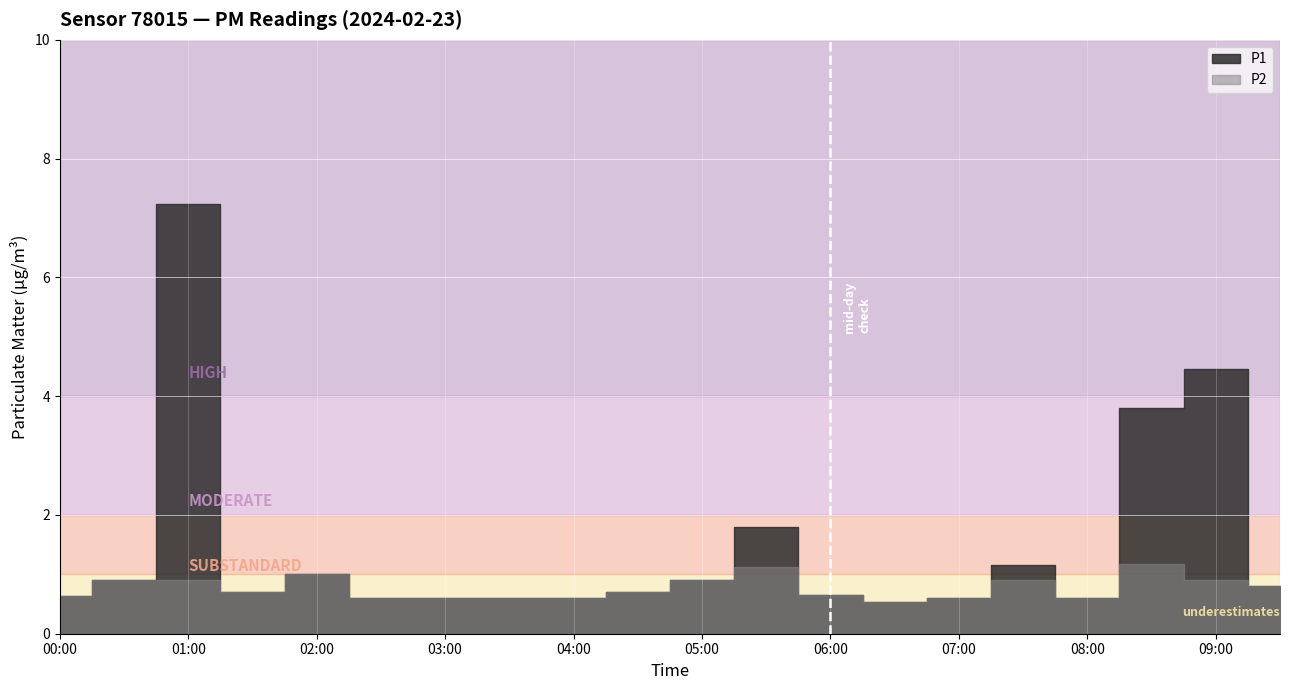

What is the approximate value of P1 at 07:00?

0.6